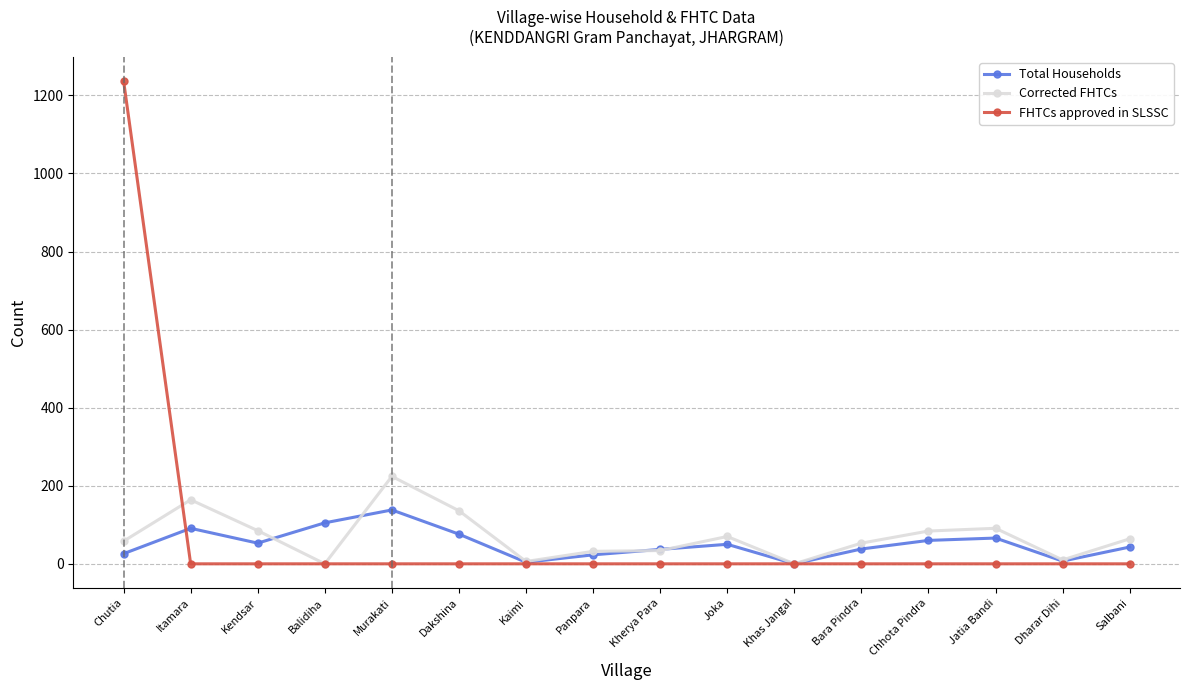

Between Murakati and Chhota Pindra, which series saw the biggest shift?

Corrected FHTCs